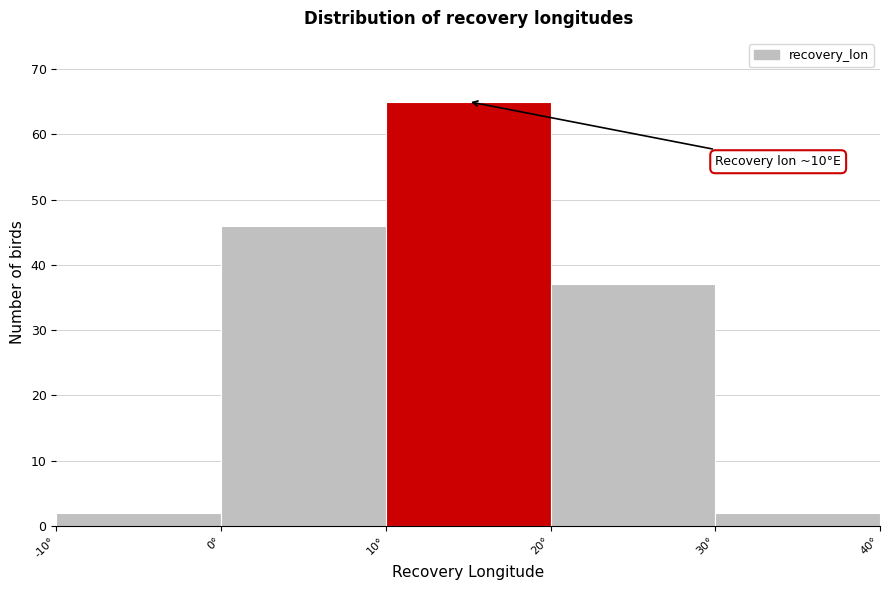

Which range on the x-axis has the tallest bar?

10 to 20